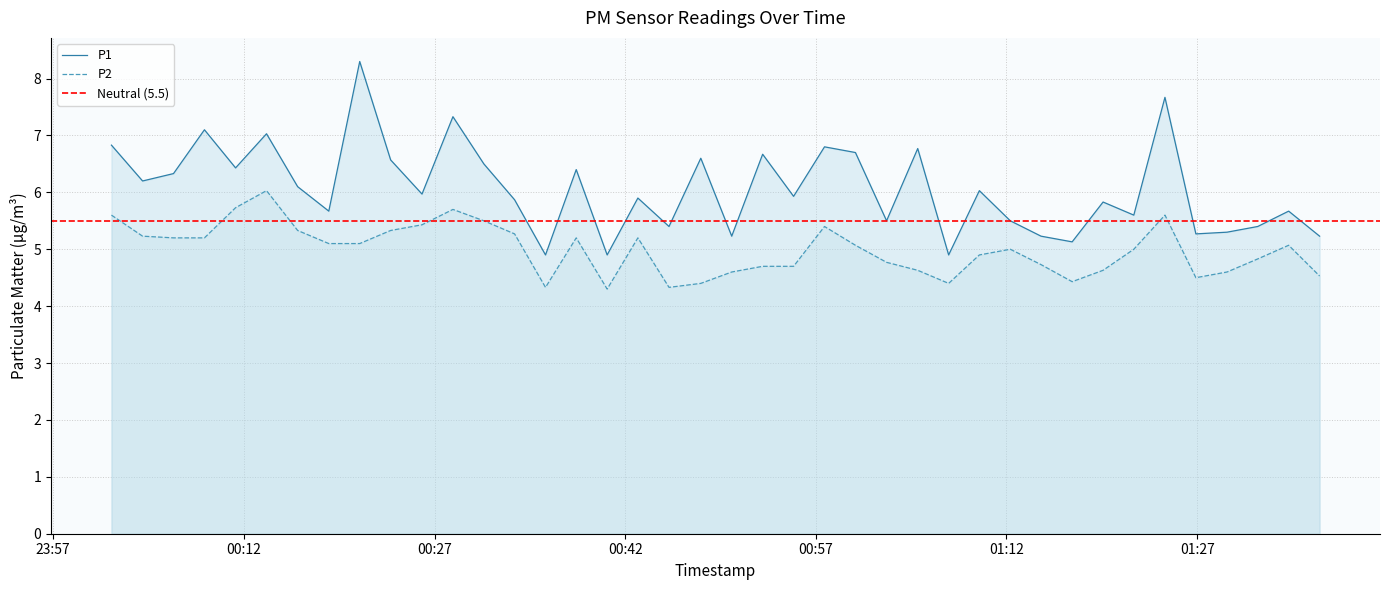

True or false: P2 and P1 cross at least once.

False